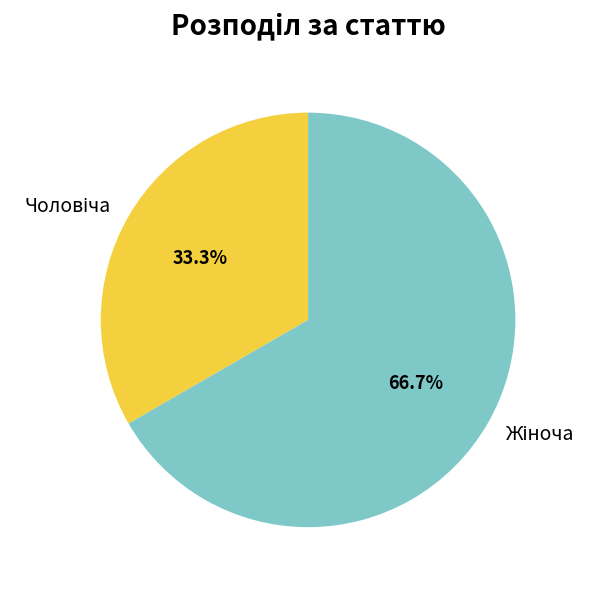

Does any single category account for the majority?

Yes